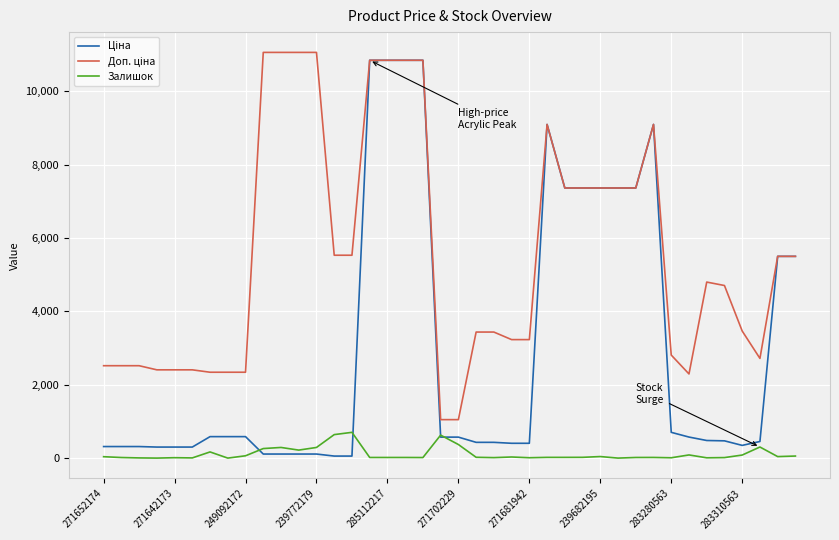

What is the maximum value shown in the chart?

11055.0